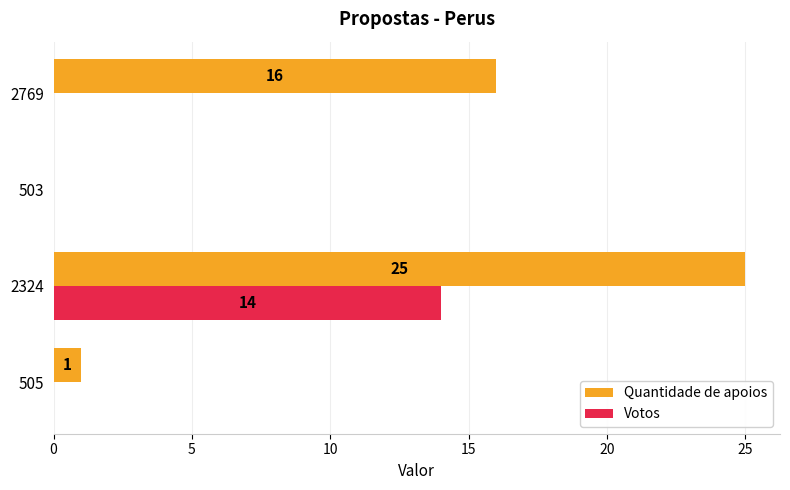

Between 2324 and 2769, which series saw the biggest shift?

Votos